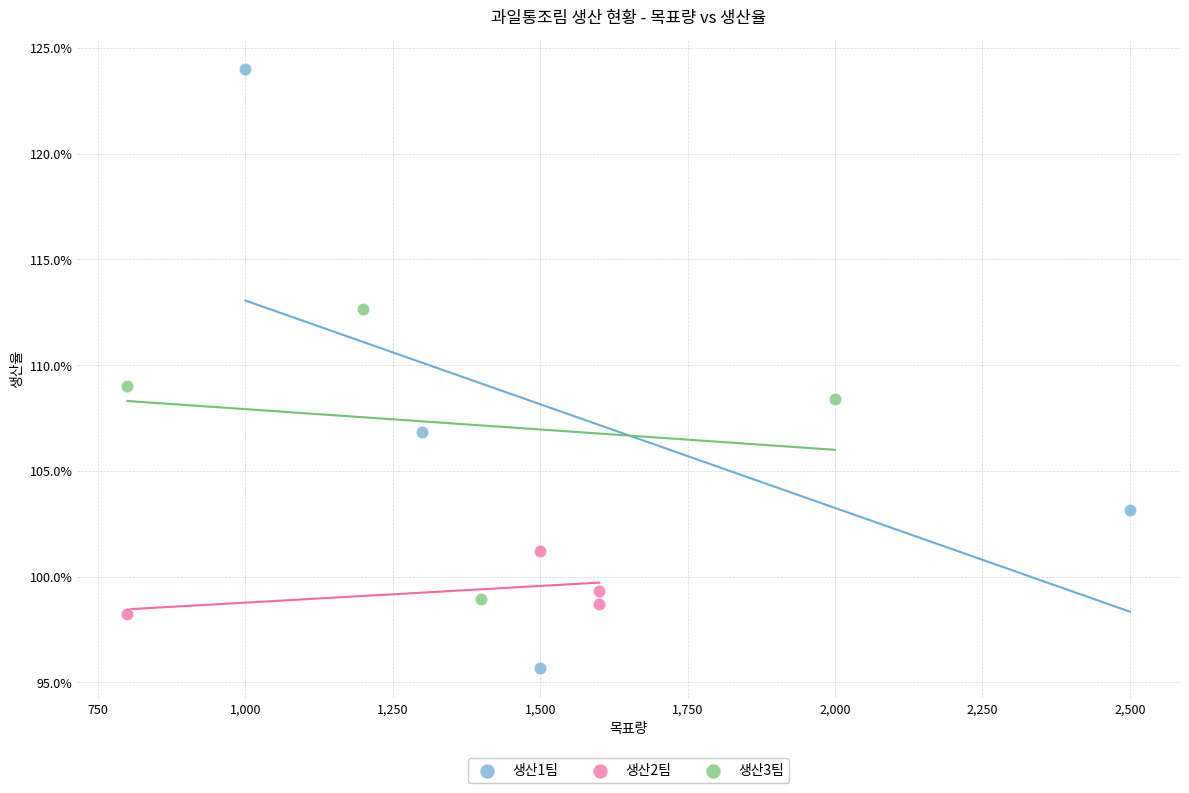

Which series reaches the minimum Y coordinate?

생산1팀